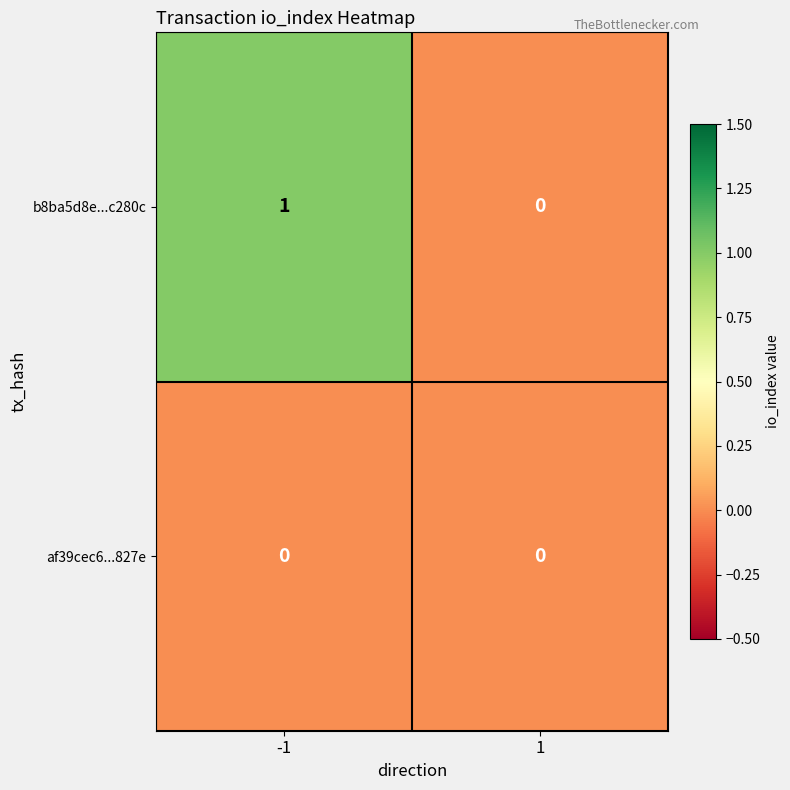

Reading left to right, list all the values displayed in this chart.

b8ba5d8e...c280c: 1	0
af39cec6...827e: 0	0